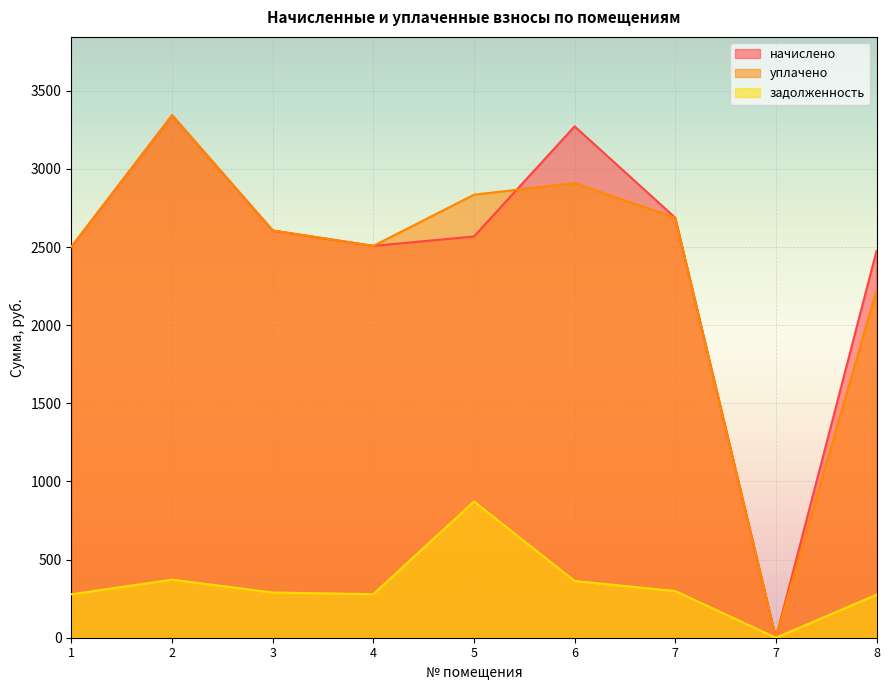

Reading left to right, transcribe all the data shown in this chart.

начислено: 1=2502.1	2=3343.3	3=2605.9	4=2507.5	5=2567.6	6=3272.3	7=2687.8	7=0.0	8=2474.7
уплачено: 1=2502.1	2=3343.3	3=2605.9	4=2507.5	5=2835.1	6=2909.1	7=2687.8	7=0.0	8=2222.3
задолженность: 1=278.0	2=371.5	3=289.1	4=278.6	5=871.7	6=363.1	7=298.6	7=0.0	8=275.0